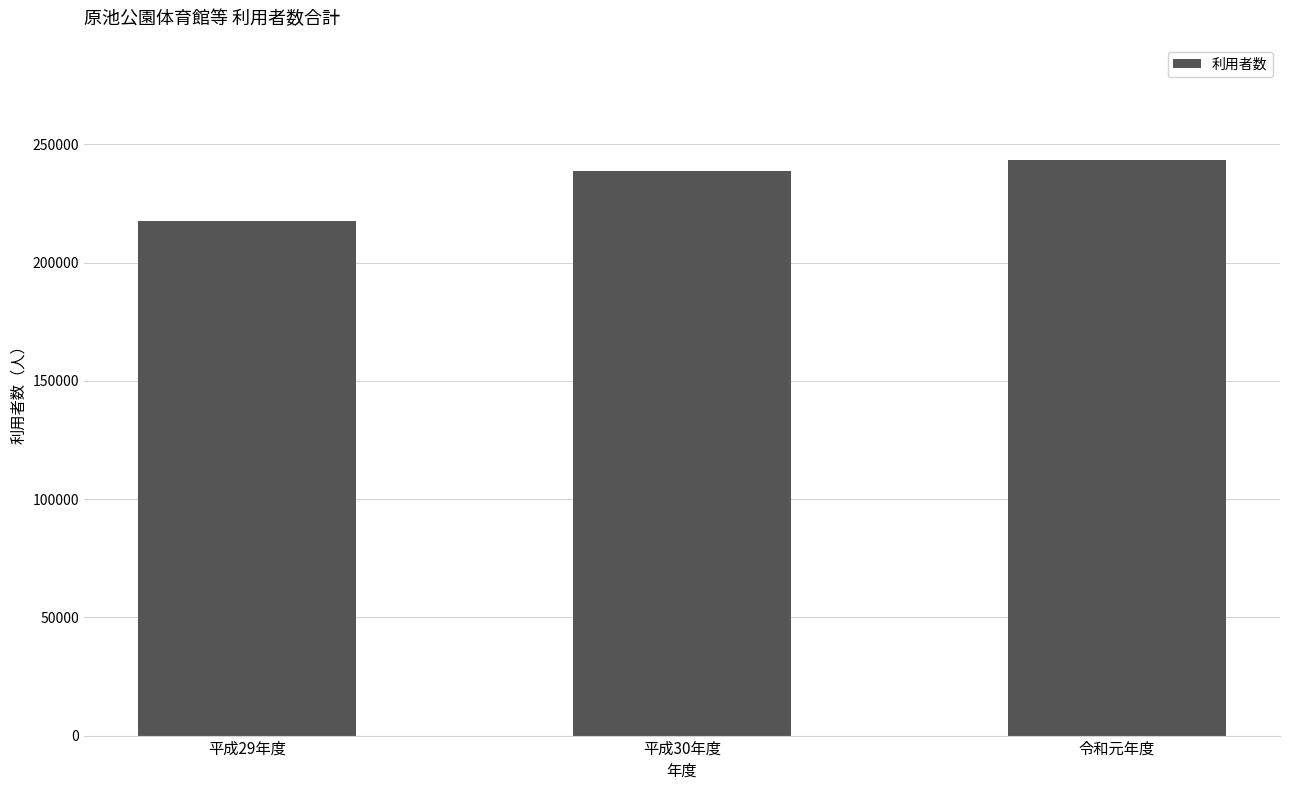

Reading left to right, what are all the values shown in this chart?

平成29年度=217591	平成30年度=238587	令和元年度=243448